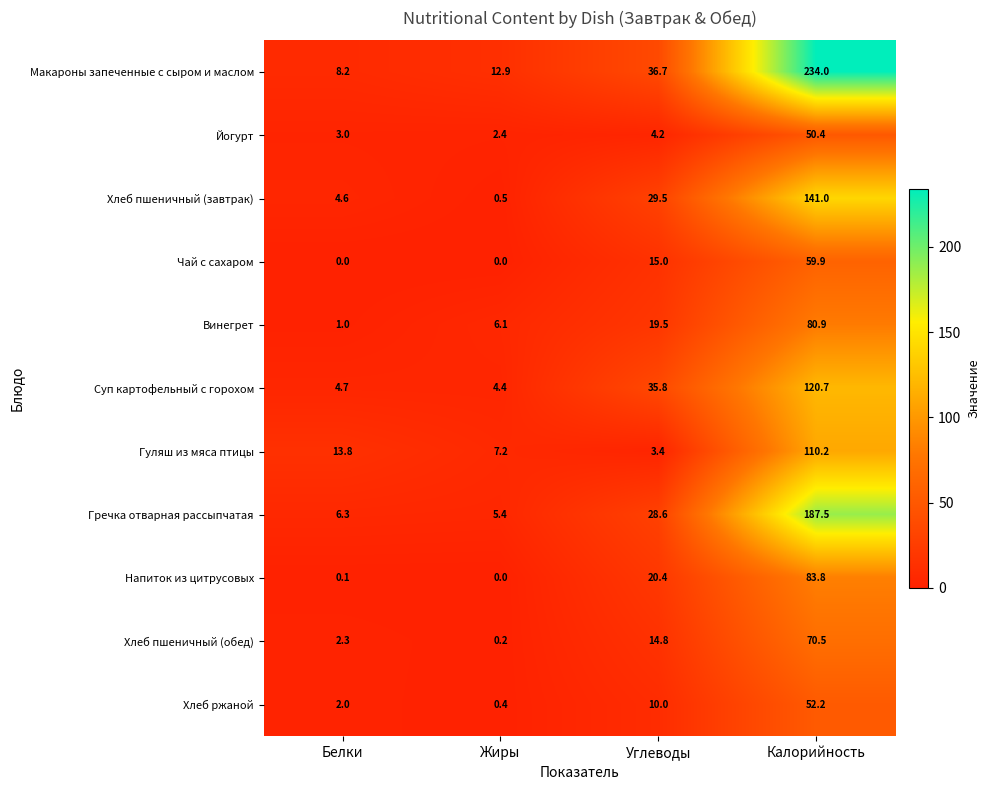

How many distinct data groups are displayed?

11